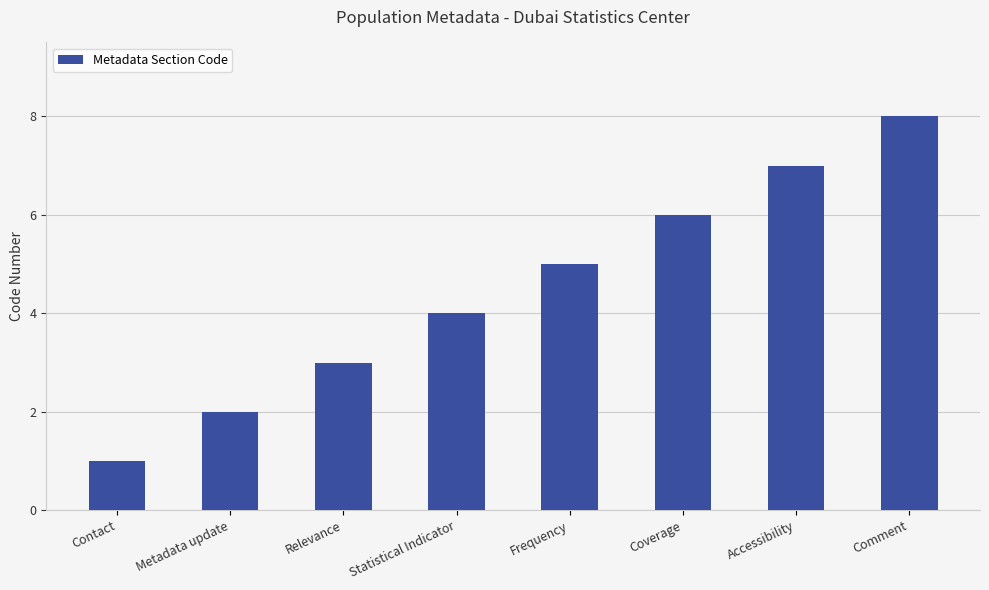

List the labels in order of value, smallest first.

Contact, Metadata update, Relevance, Statistical Indicator, Frequency, Coverage, Accessibility, Comment